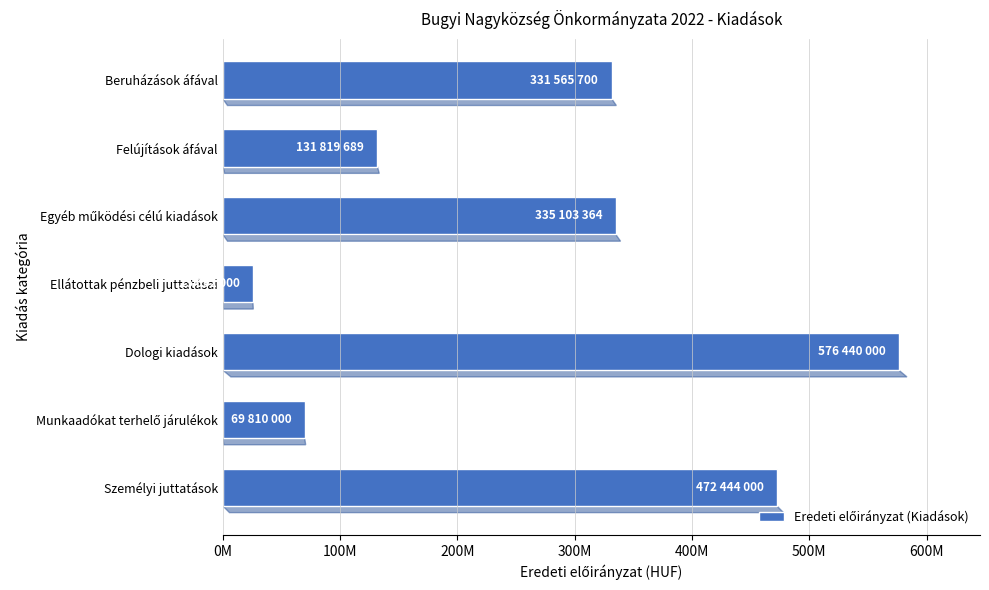

Does the chart contain any negative values?

No